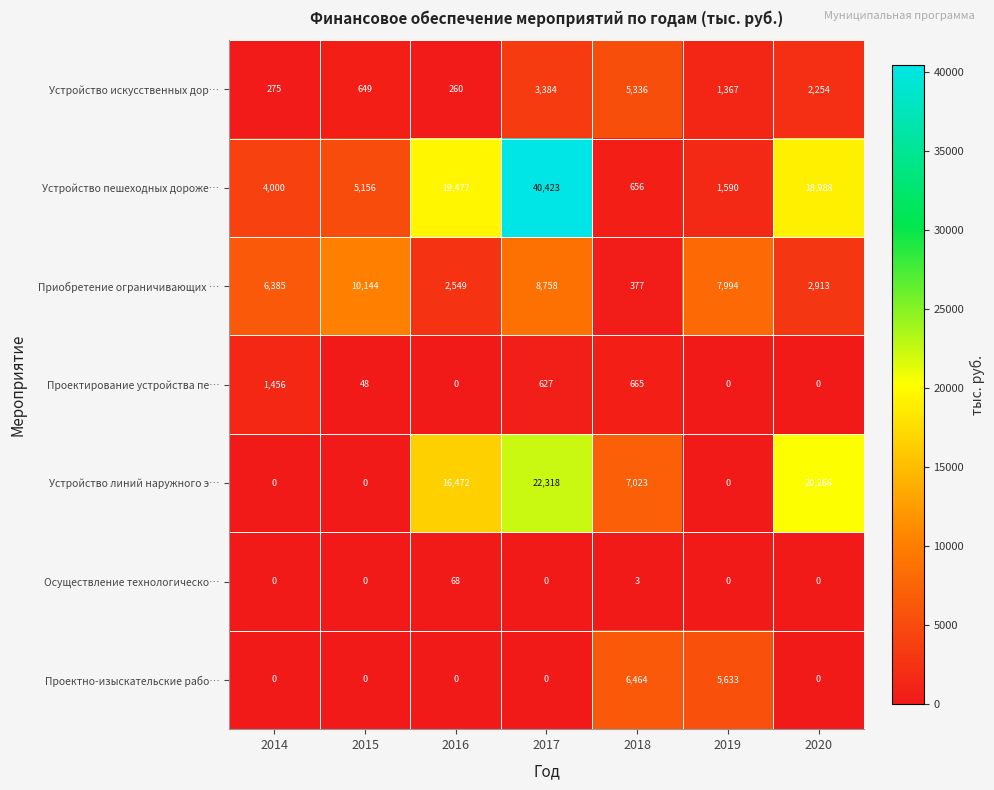

Which series has the largest total across all categories?

Устройство пешеходных дороже…